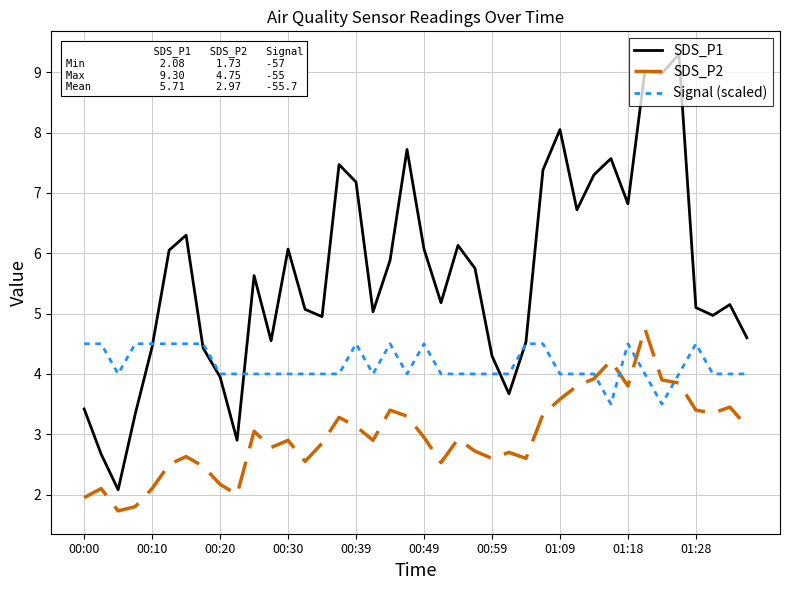

What is the difference between the maximum and minimum values in the SDS_P1 series?

7.2